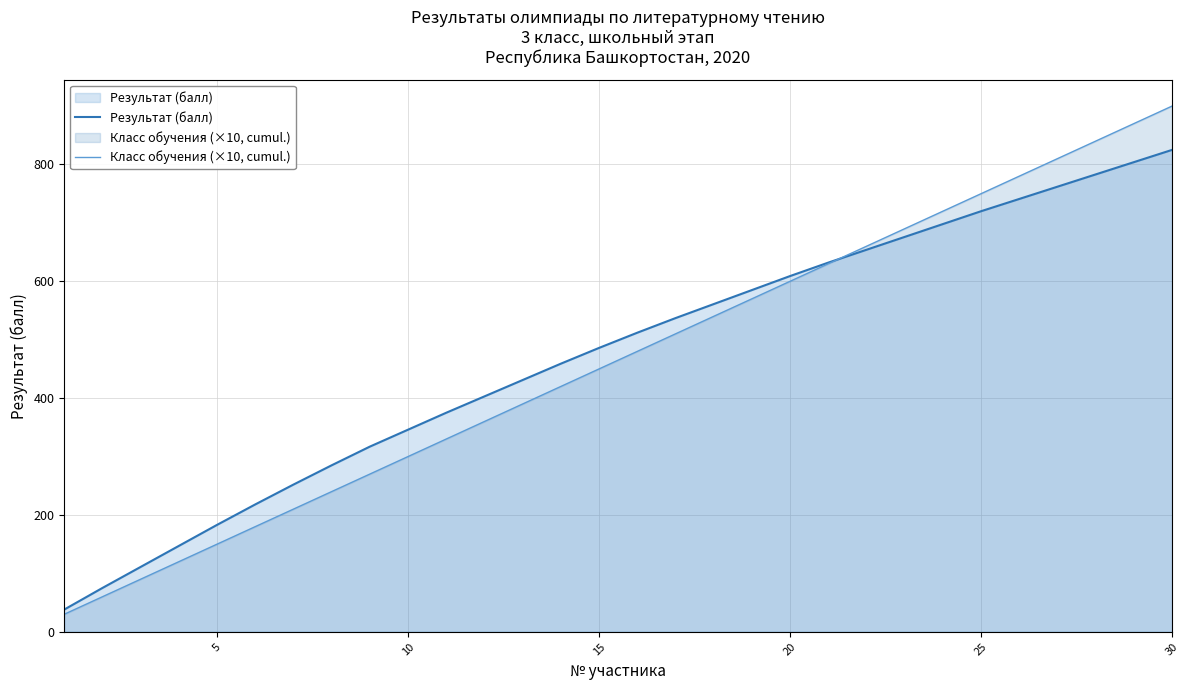

Which series has the widest spread of values?

Класс обучения (×10, cumul.)